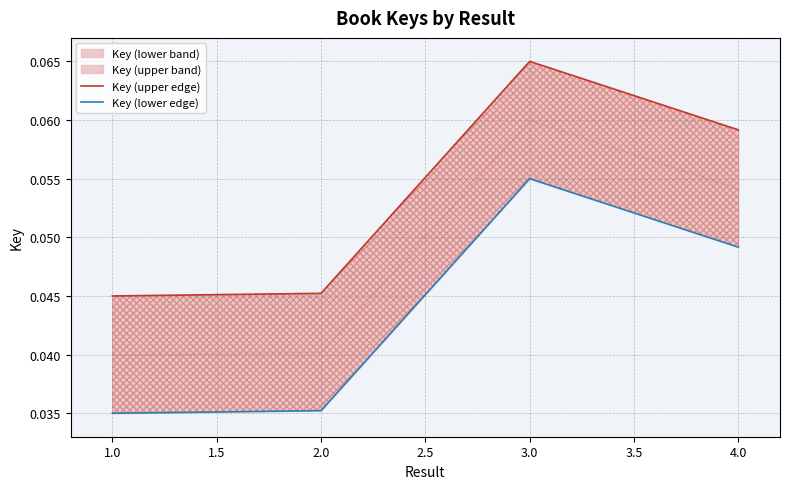

True or false: Key (upper edge) has a value of 0.1 at 3.0.

False